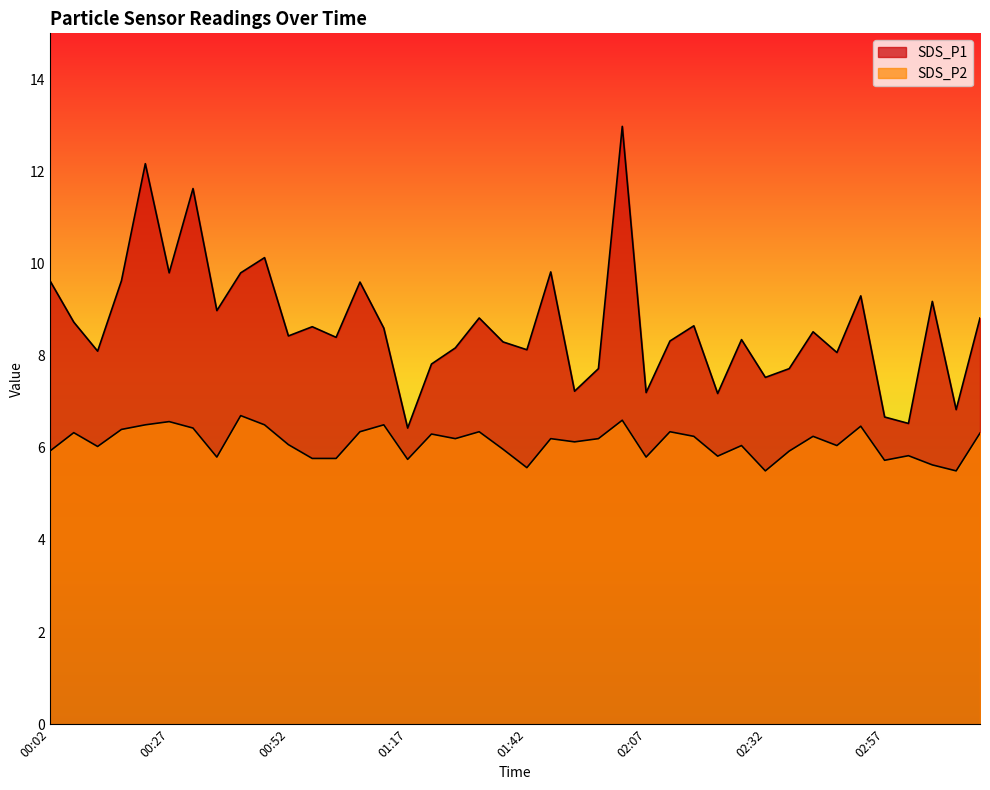

What position from the right is 02:32?

10